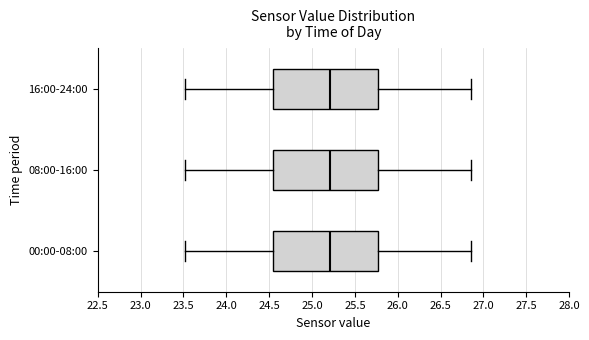

Reading bottom to top, transcribe this box plot: for each box, give where its median line is, the range the box spans, and where its two whiskers end, as read against the x-axis. The values are not printed on the chart, so give them approximately, as read against the axis.

00:00-08:00: median 25.20, box 24.55 to 25.75, whiskers 23.50 to 26.85
08:00-16:00: median 25.20, box 24.55 to 25.75, whiskers 23.50 to 26.85
16:00-24:00: median 25.20, box 24.55 to 25.75, whiskers 23.50 to 26.85